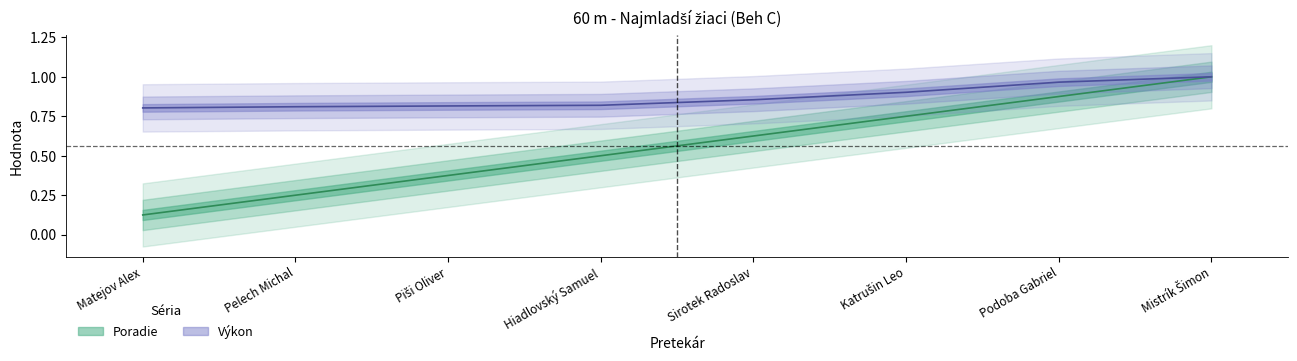

What is the sum of all Poradie values?

4.5